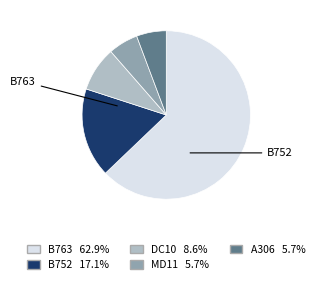

Does any single category account for the majority?

Yes